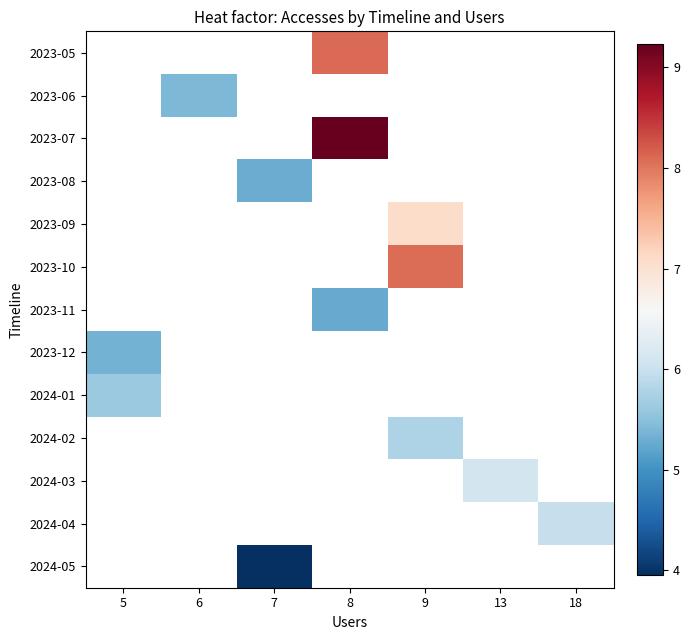

Which category has the lowest value across all series?

7